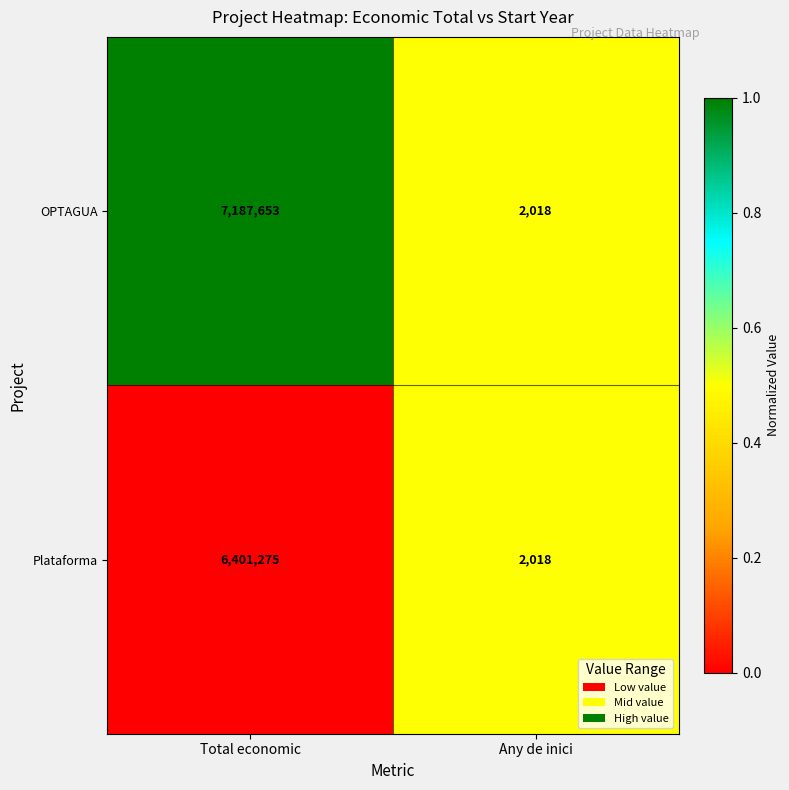

What is the sum of all OPTAGUA values?

7189671